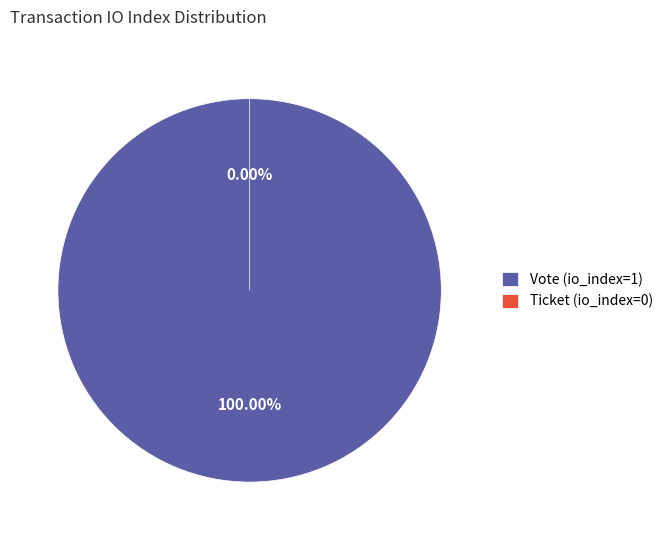

To the nearest percent, what is the combined percentage of Ticket (io_index=0) and Vote (io_index=1)?

100%